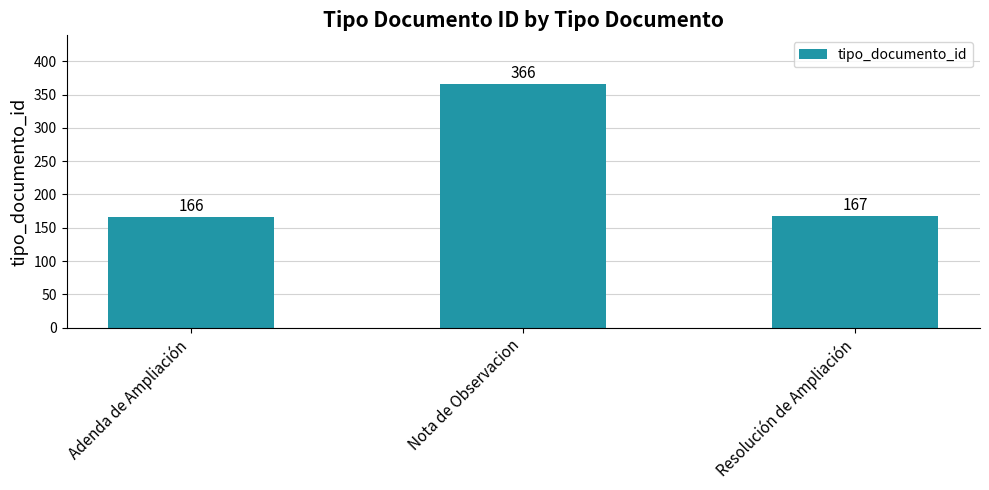

What is the label of the 1st bar from the left?

Adenda de Ampliación